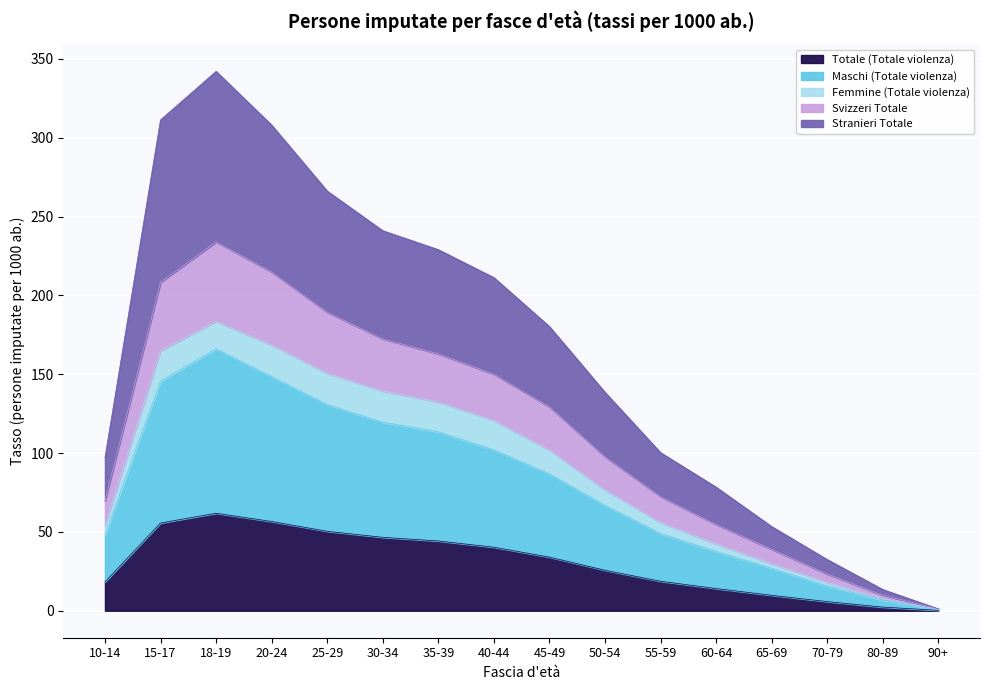

What is the label of the 5th point from the right?

60-64